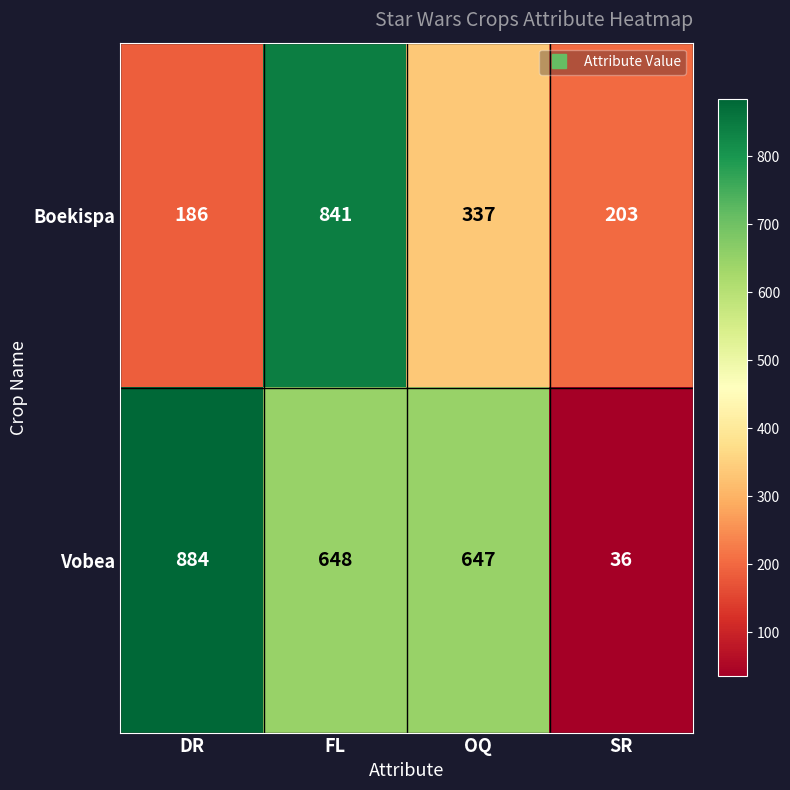

Which series has the largest range (max minus min)?

Vobea